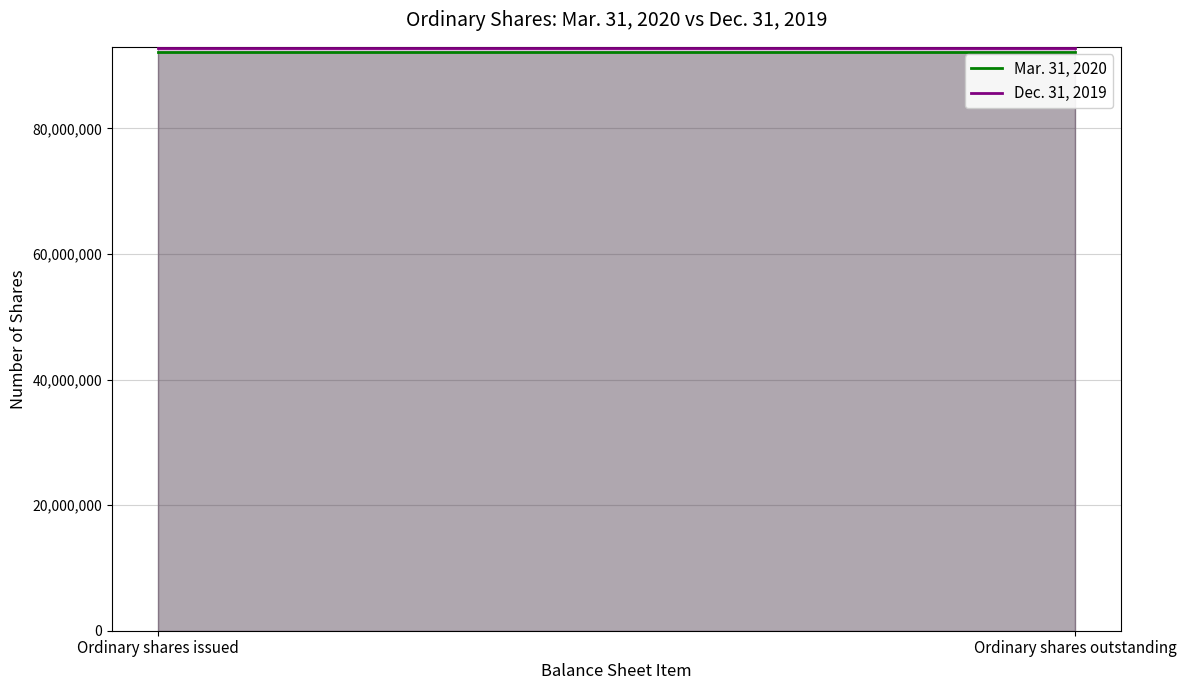

What is the spread (max minus min) of values at Ordinary shares outstanding?

505368